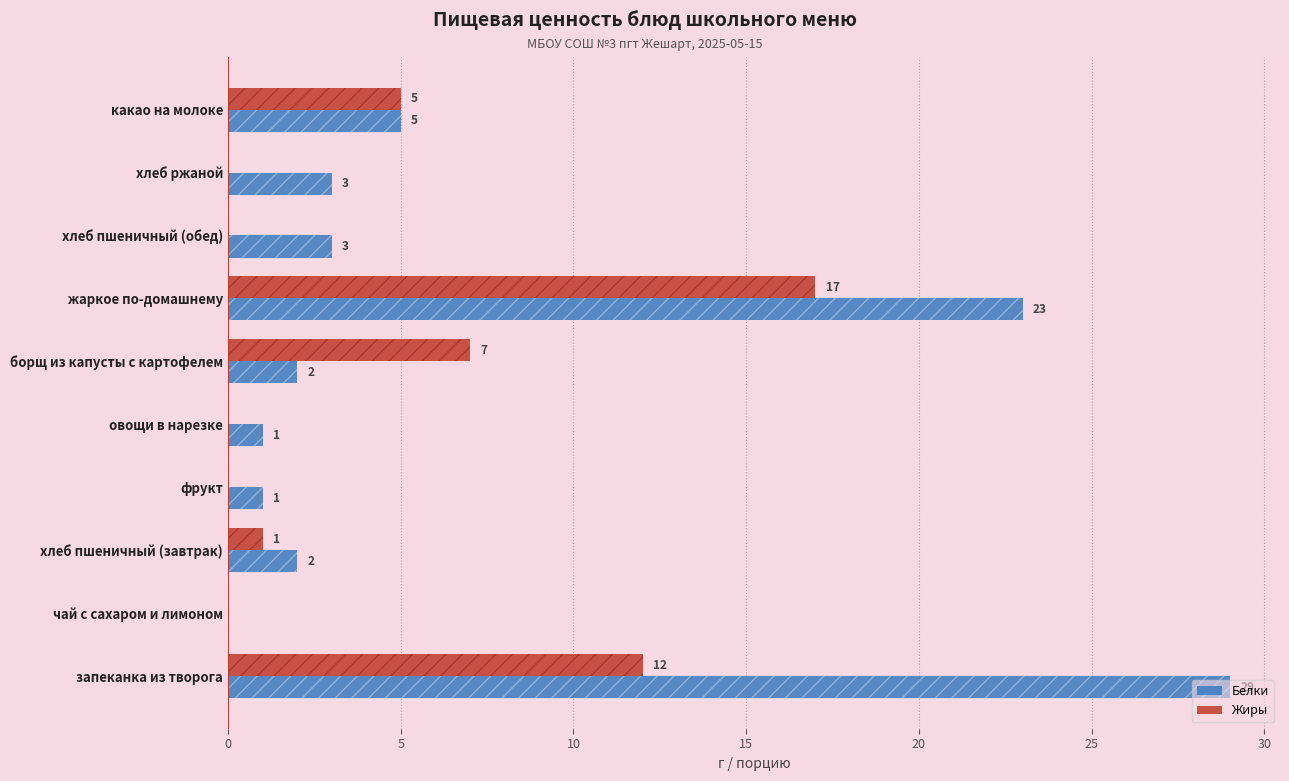

Does the chart contain stacked bars?

No